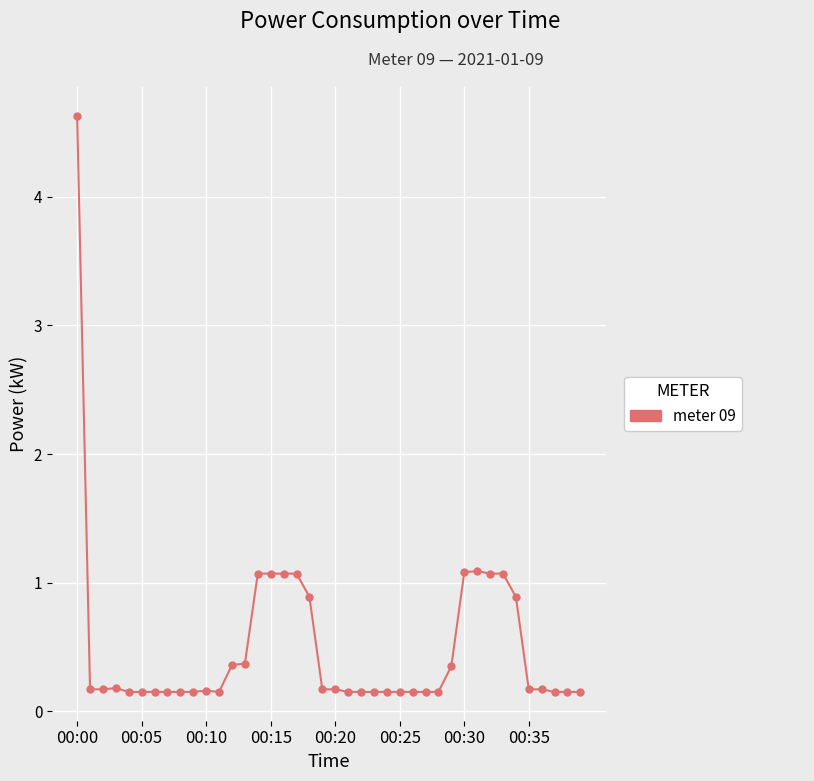

What is the maximum value shown in the chart?

4.6